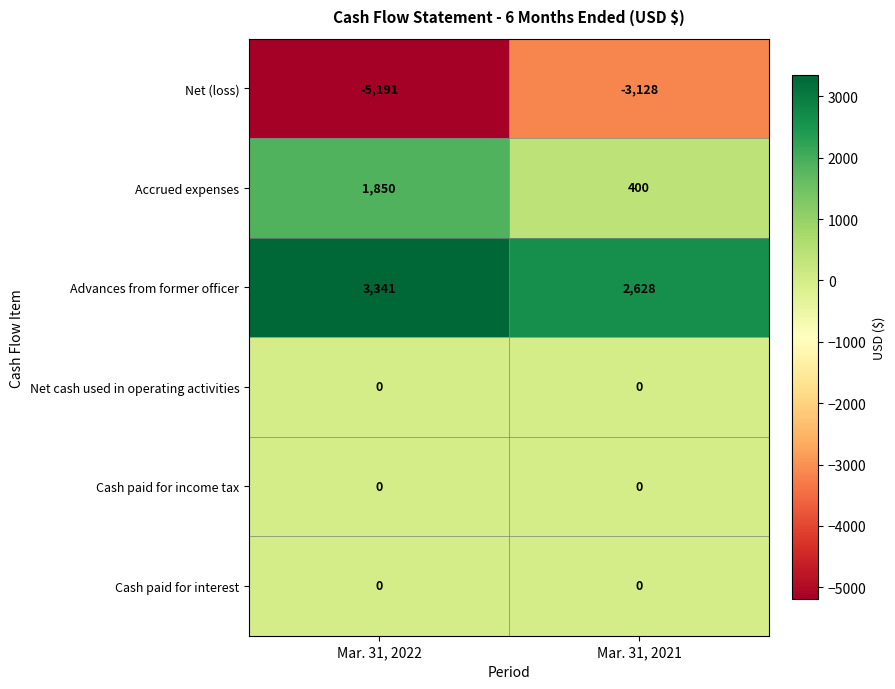

Rank the categories by Advances from former officer value from lowest to highest.

Mar. 31, 2021, Mar. 31, 2022